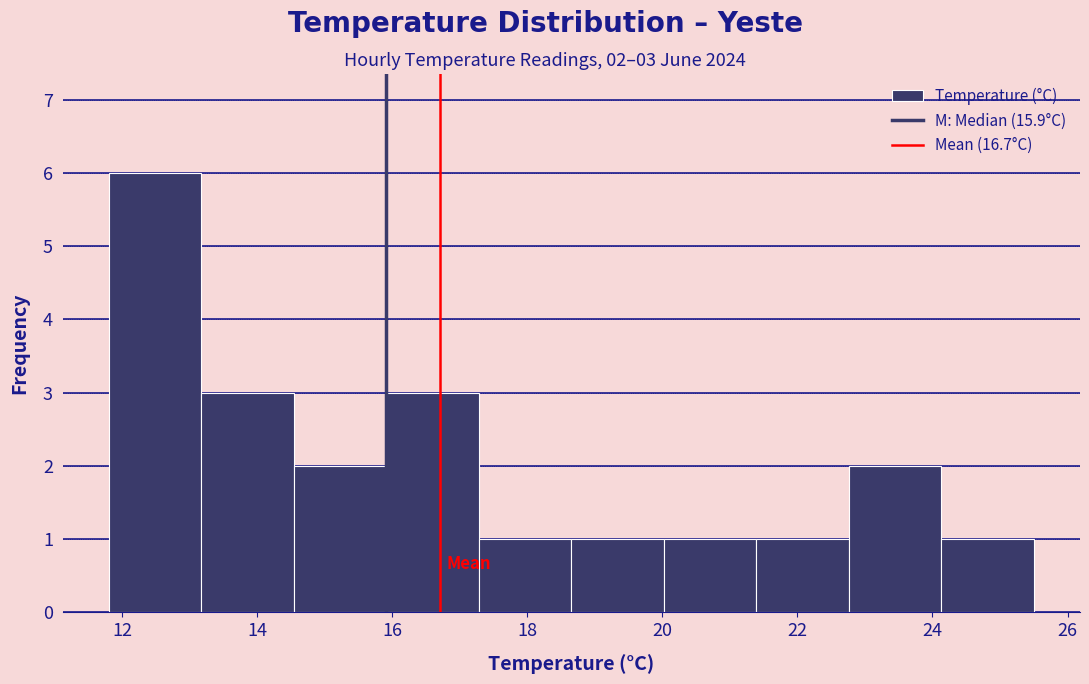

Over which range of the x-axis is the bar tallest?

11.8 to 13.2